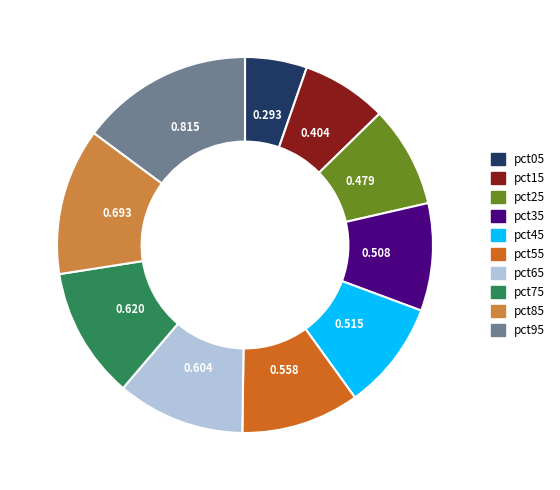

Does pct45 account for over 50% of the chart?

No